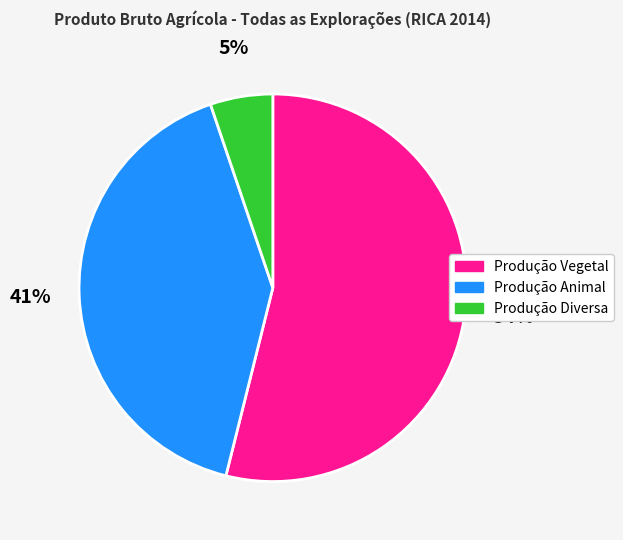

What is the majority slice?

Produção Vegetal